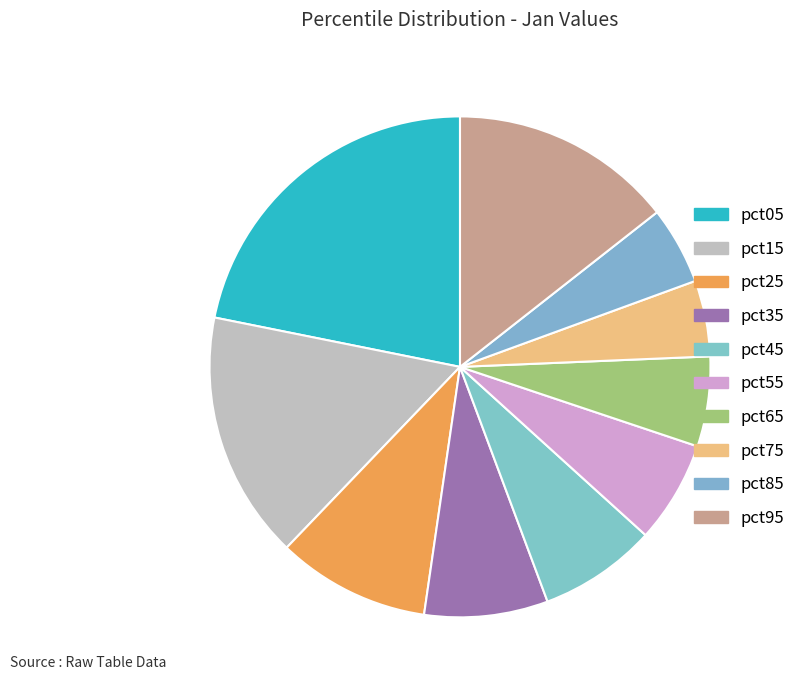

Count the number of slices in the pie.

10